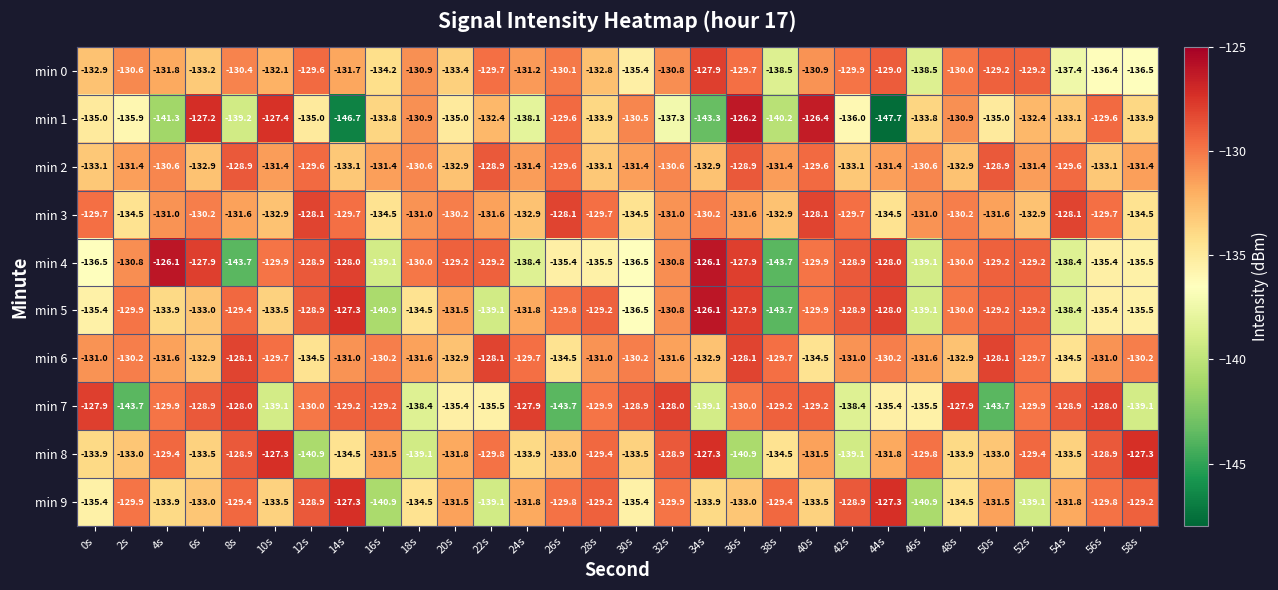

Where does the min 2 series first go above -131?

4s